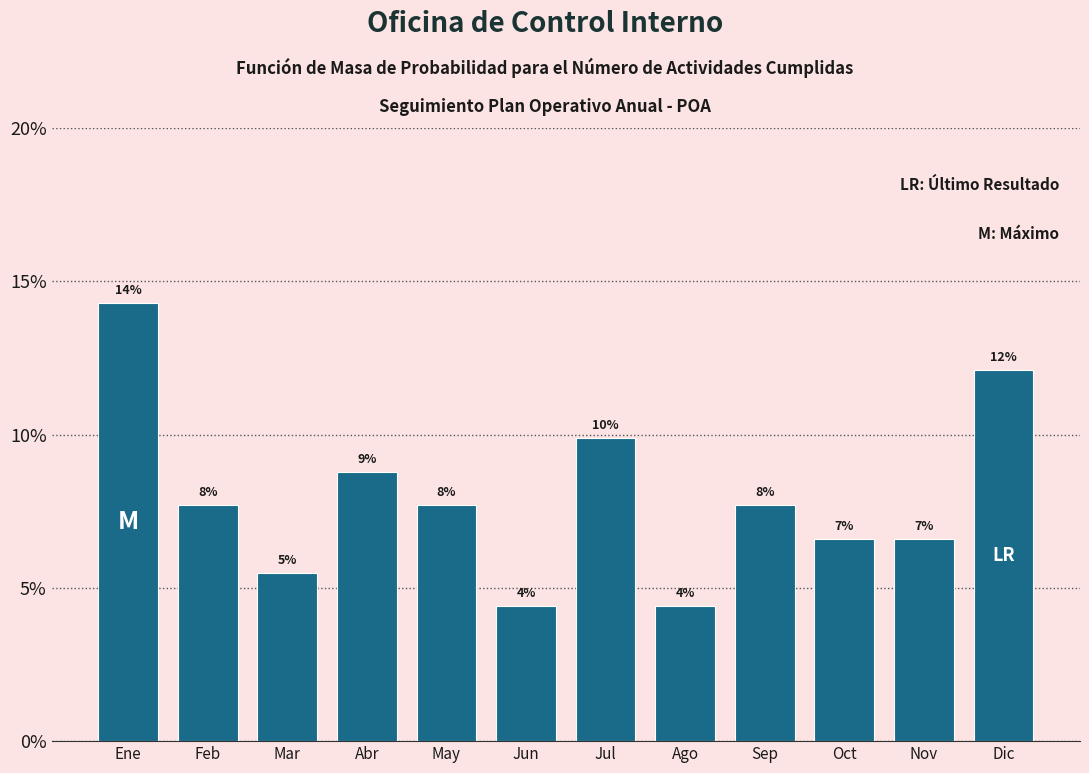

What is the label of the 9th bar from the right?

Abr